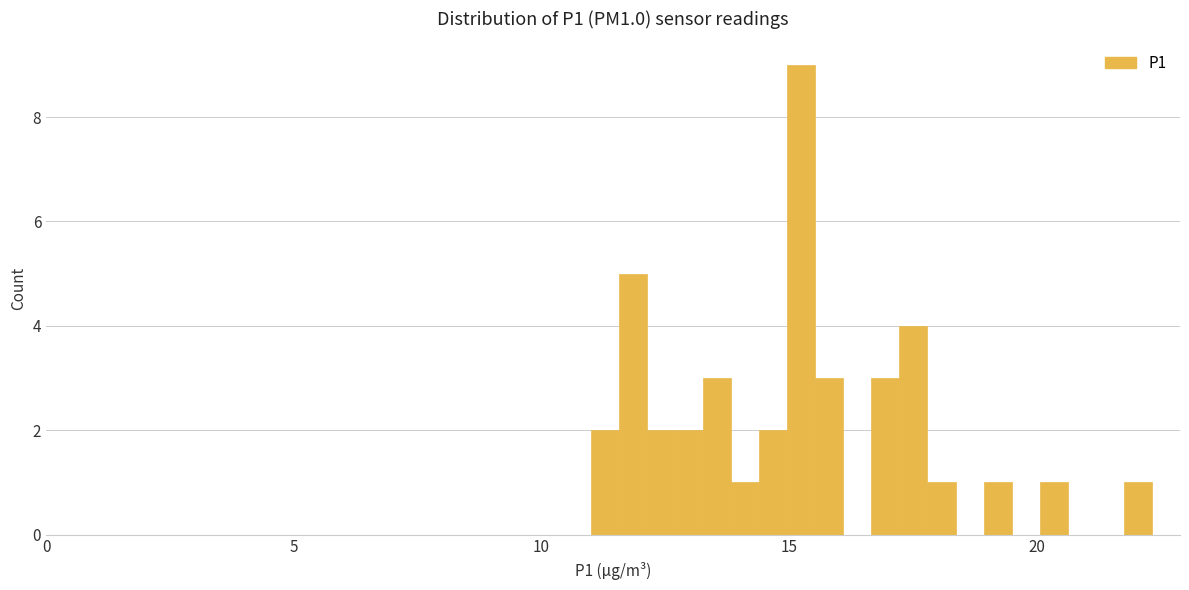

Around what value on the x-axis is the tallest bar? Give the approximate position of its centre, as read against the axis.

15.0